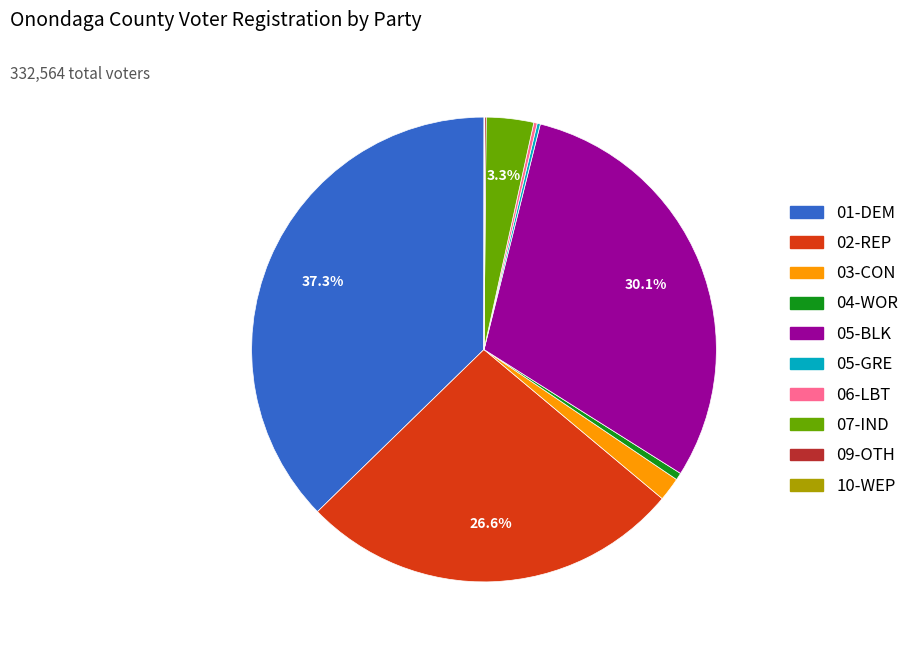

True or false: 07-IND accounts for 3% of the total.

True